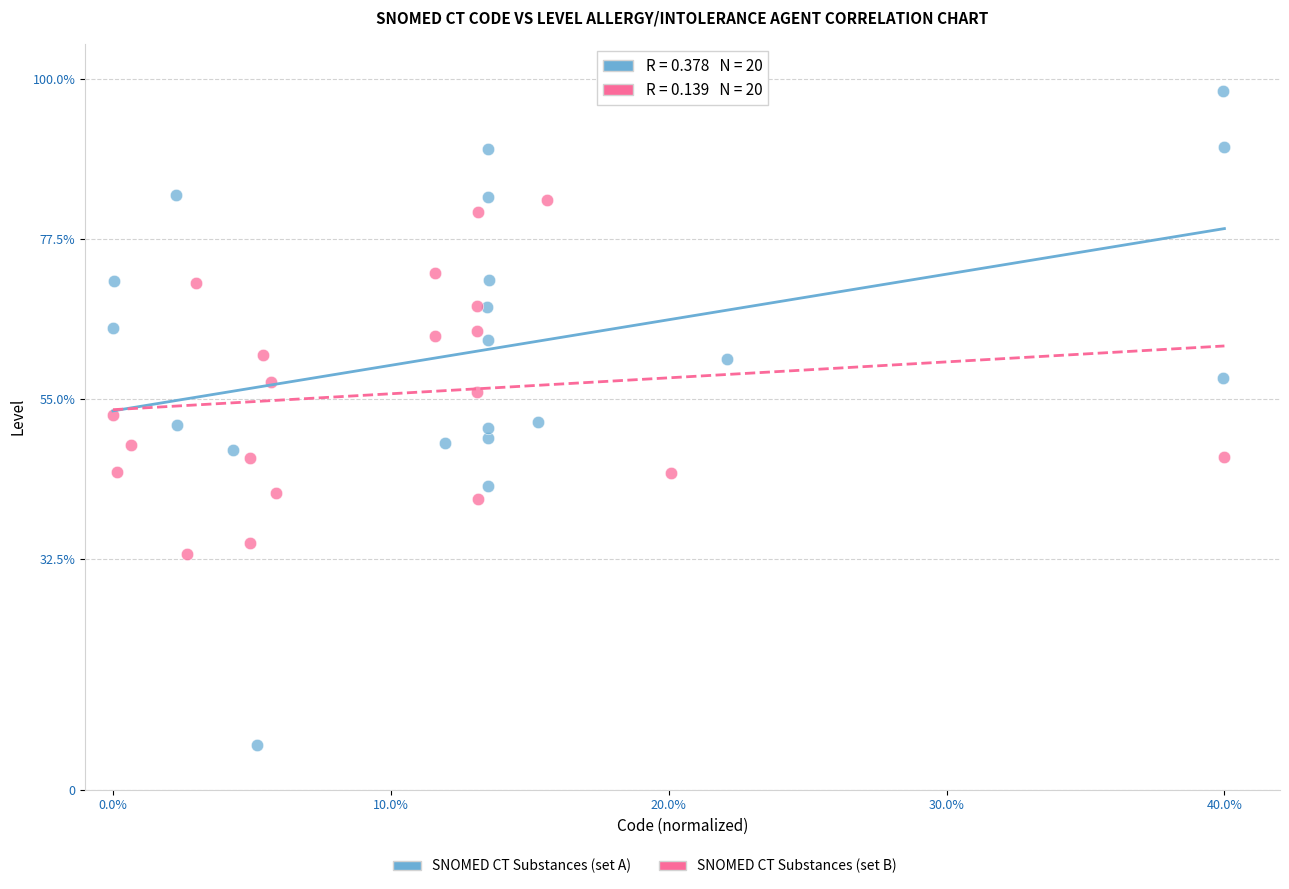

Which series reaches the minimum Y coordinate?

SNOMED CT Substances (set A)